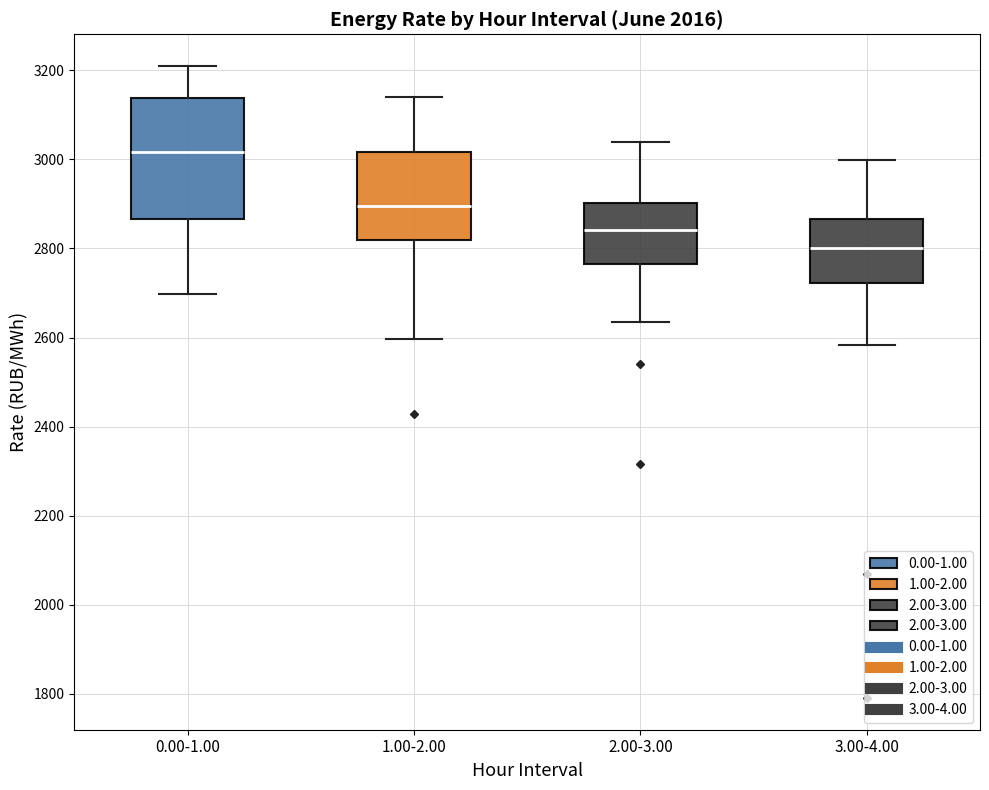

Which box has the highest median line?

0.00-1.00